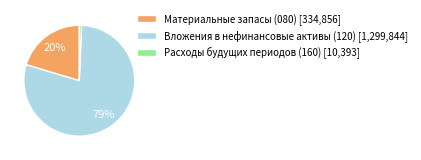

Count the number of slices in the pie.

3